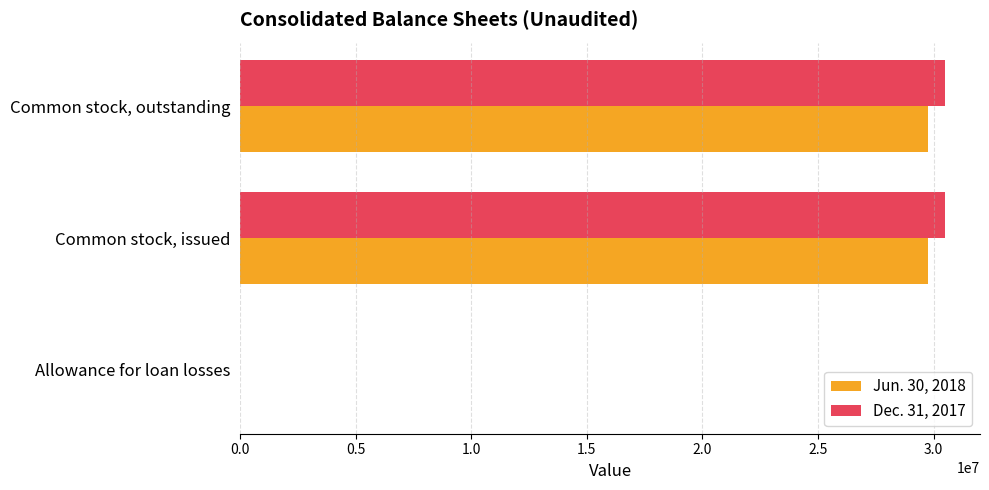

What is the total value across all series at Common stock, issued?

60234016